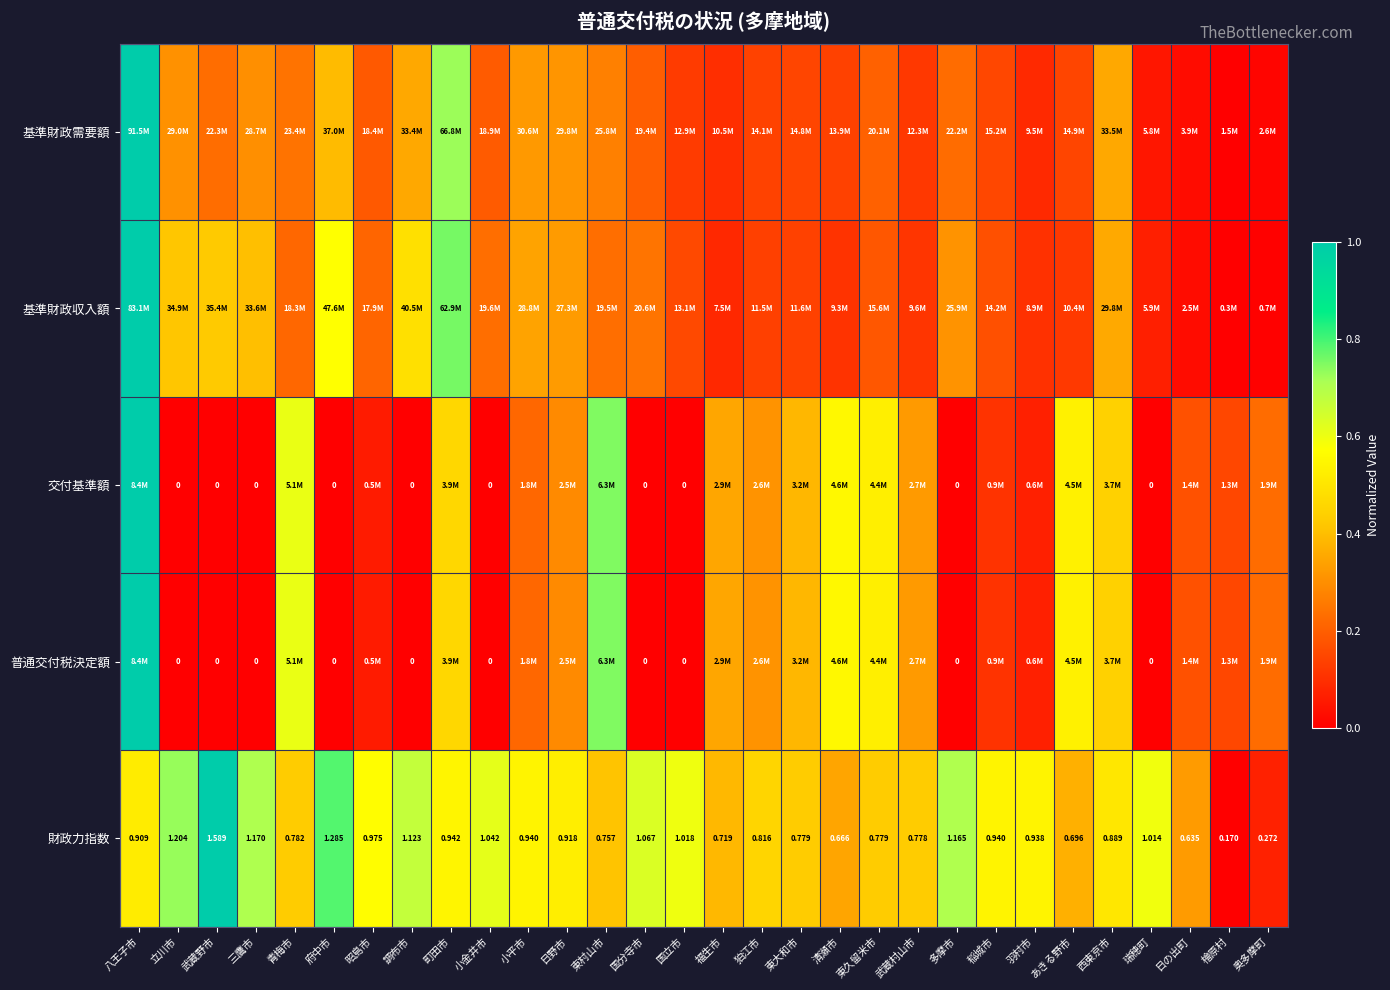

Where is 財政力指数 nearest to the value 0?

檜原村